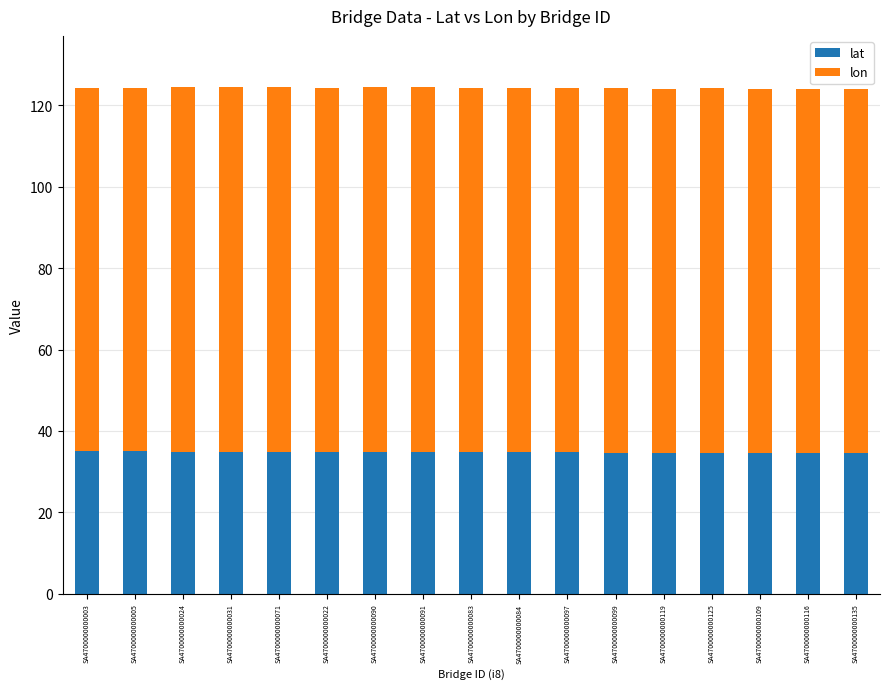

What is the lowest value of the lat series?

34.6